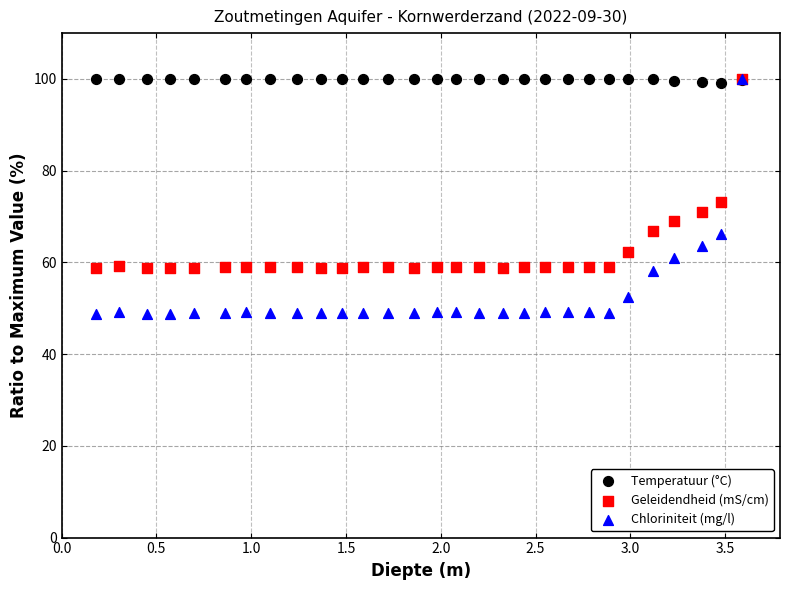

Which series reaches the minimum Y coordinate?

Chloriniteit (mg/l)